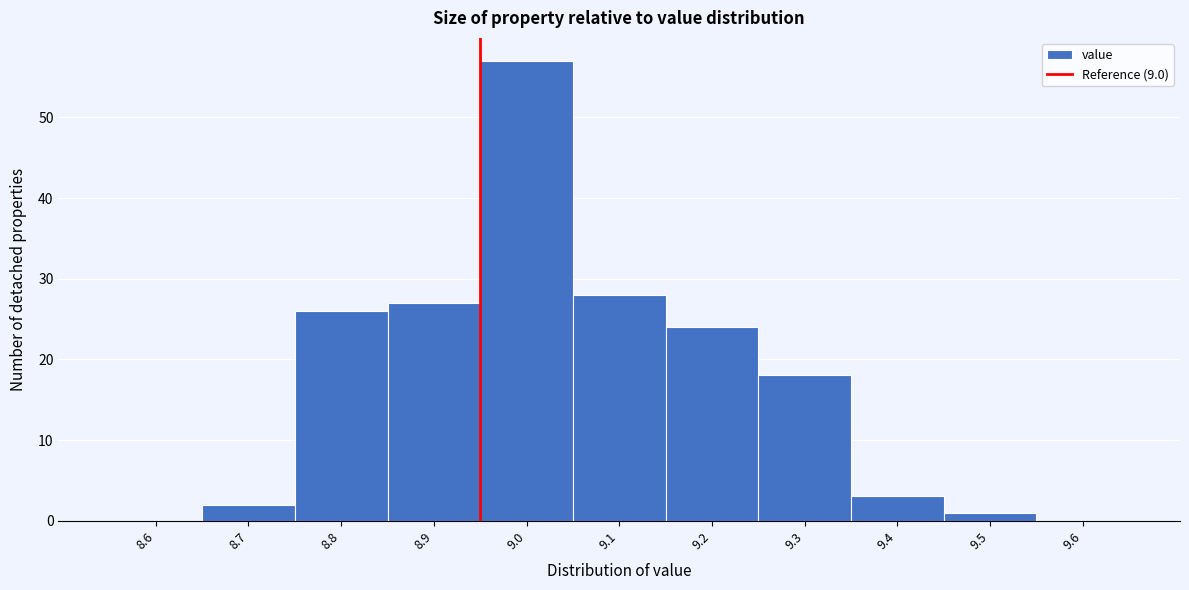

Reading left to right, extract all data points from this chart.

8.6=0	8.7=2	8.8=26	8.9=27	9.0=57	9.1=28	9.2=24	9.3=18	9.4=3	9.5=1	9.6=0